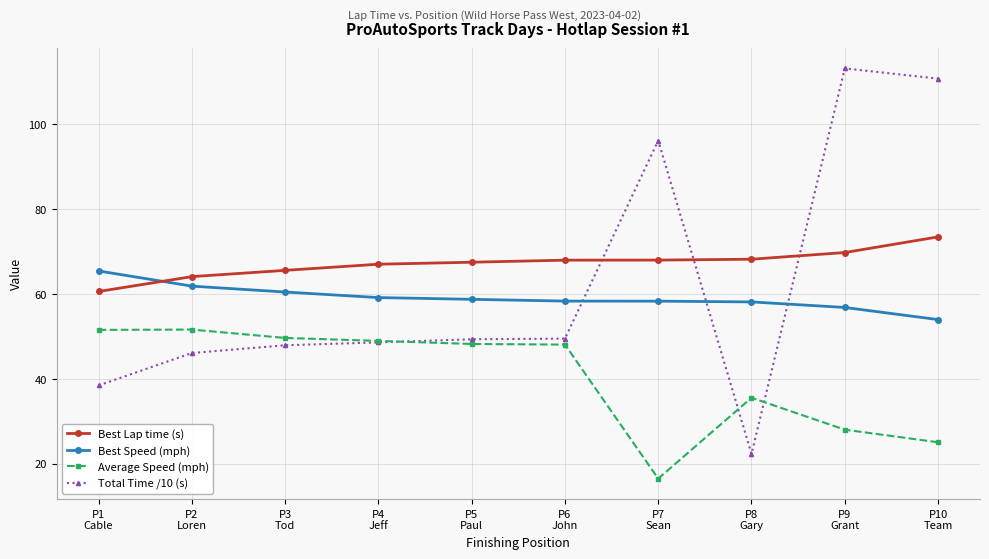

How many intersections are there between Total Time /10 (s) and Best Speed (mph)?

3